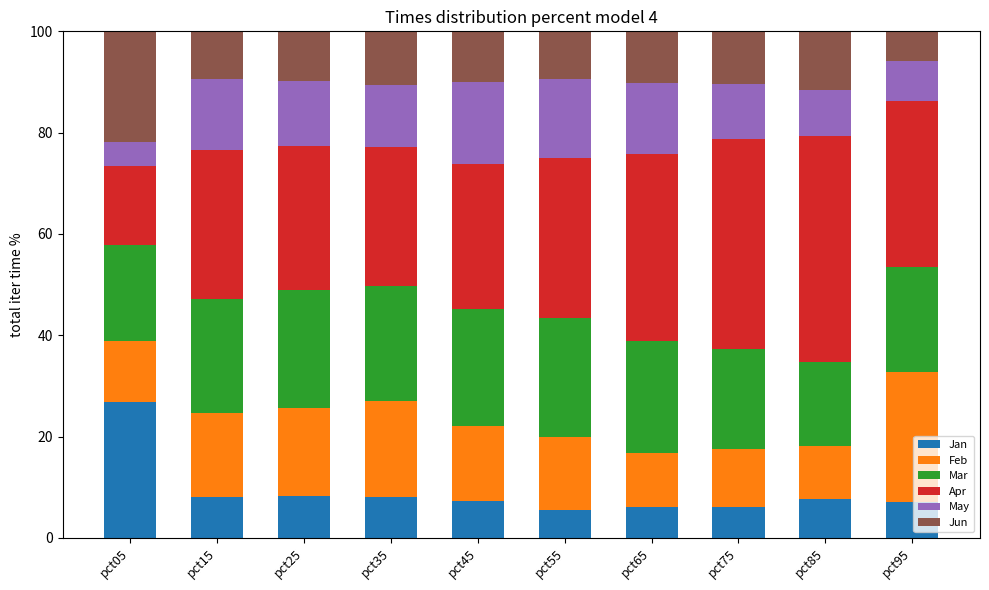

At which label does Jan reach its peak?

pct05